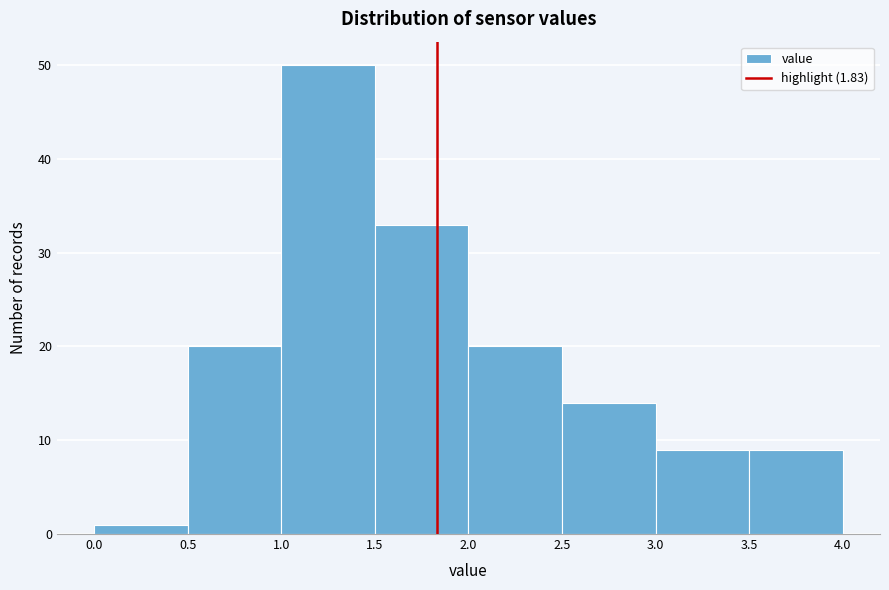

Reading left to right, transcribe this chart: for each bar, give the range it covers on the x-axis and its height. The values are not printed on the chart, so give them approximately, as read against the axis.

0.0 to 0.5: 1
0.5 to 1.0: 20
1.0 to 1.5: 50
1.5 to 2.0: 33
2.0 to 2.5: 20
2.5 to 3.0: 14
3.0 to 3.5: 9
3.5 to 4.0: 9